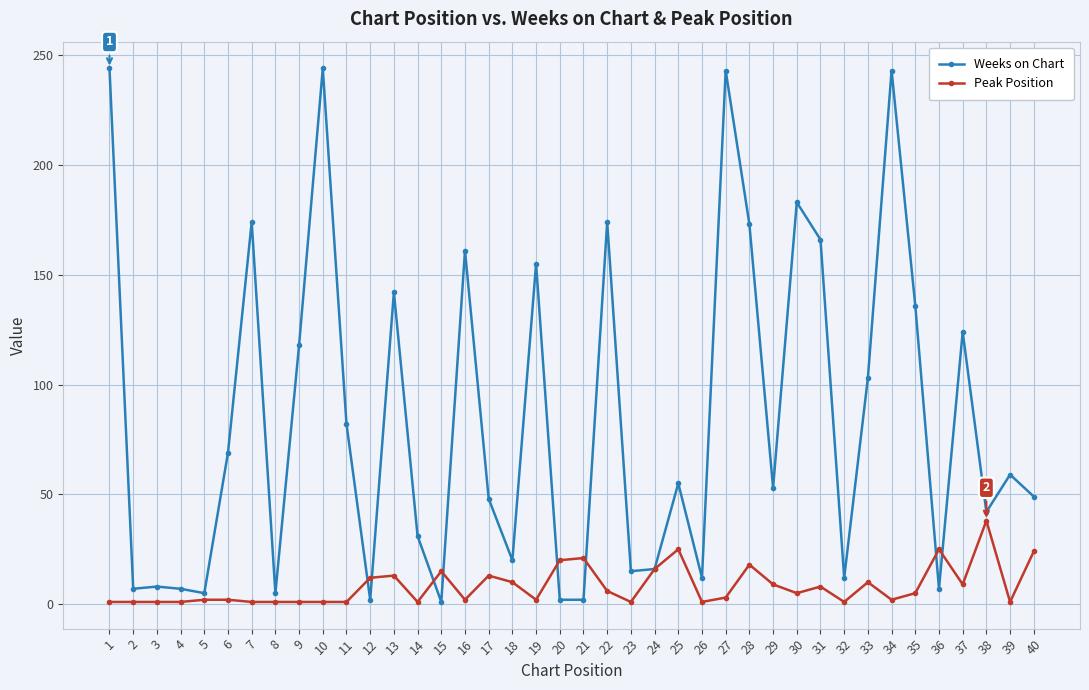

Does the chart have visible grid lines?

Yes